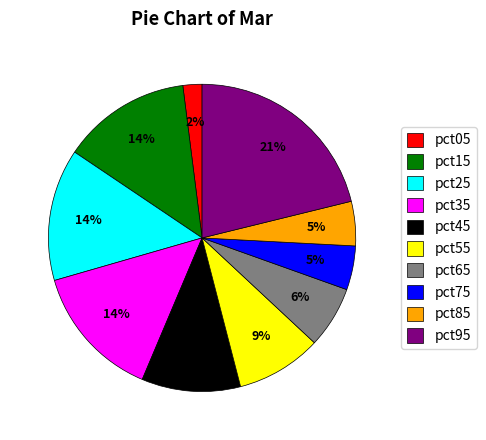

Between pct05 and pct25, which is larger?

pct25